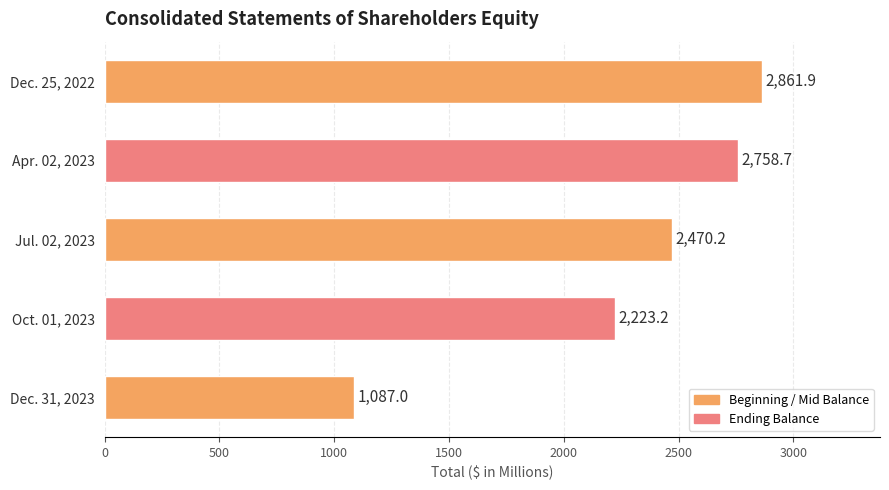

What is the sum of all values?

11401.0